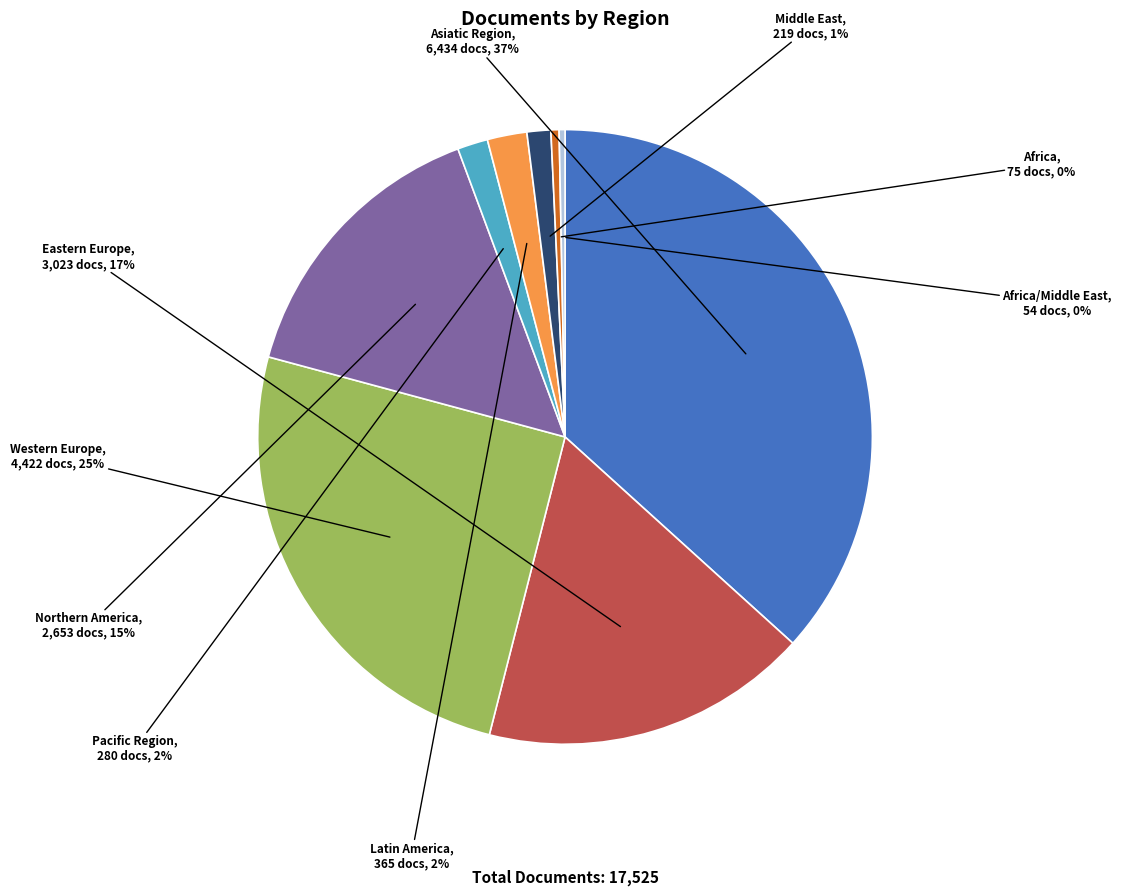

What is the ratio of the value at Eastern Europe to the value at Western Europe?

0.7